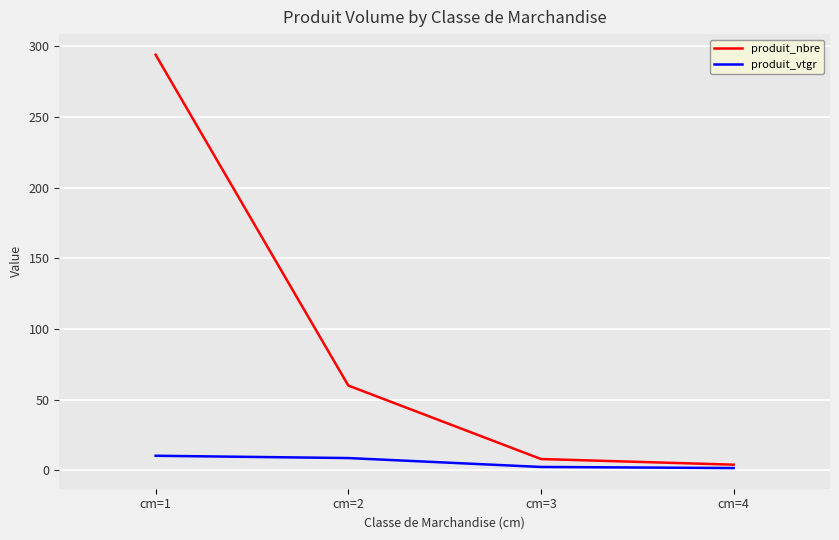

At which category is the sum across all series the highest?

cm=1